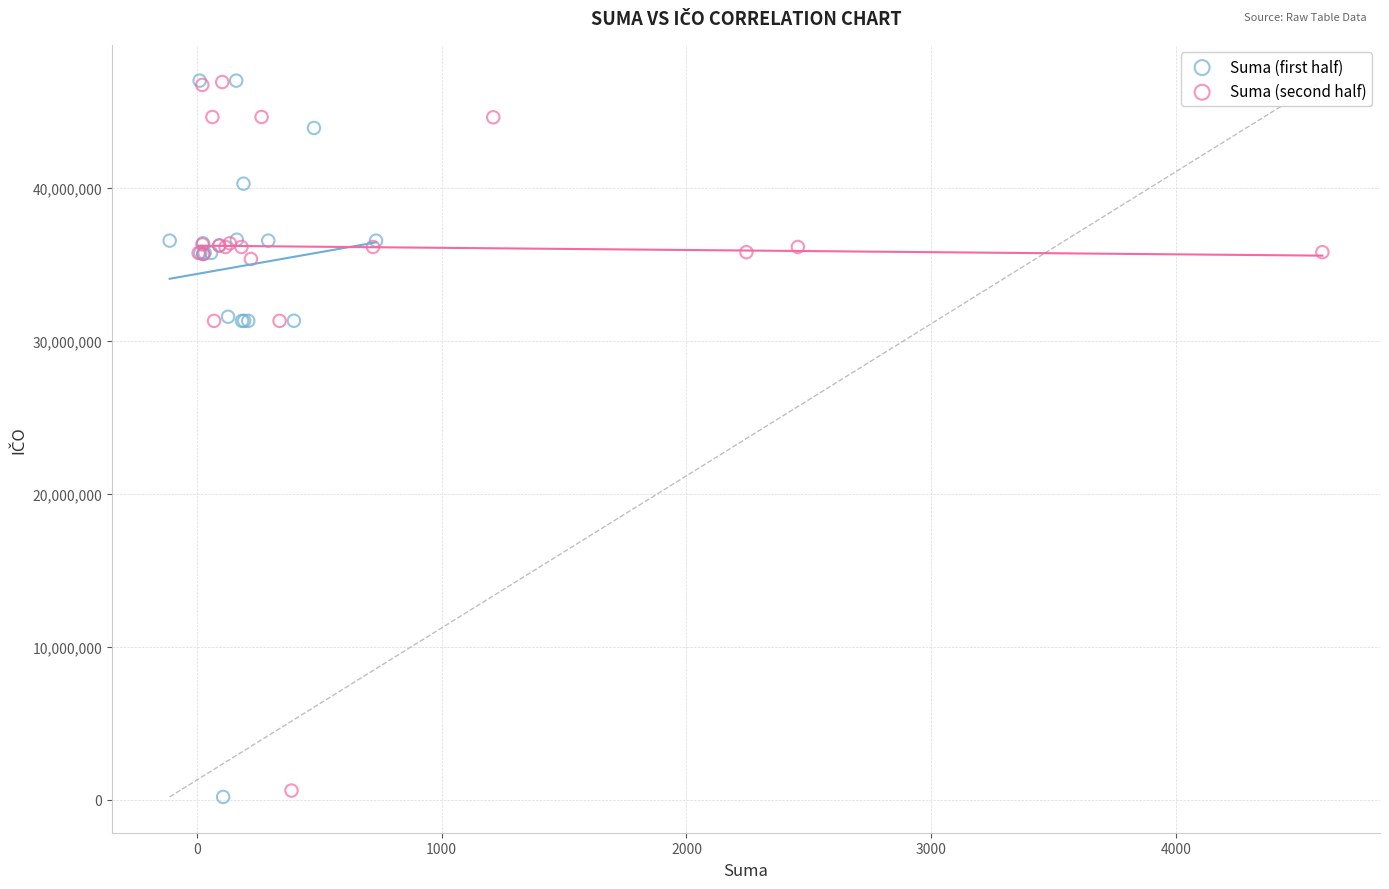

What are all the series names shown in the legend?

Suma (first half), Suma (second half)